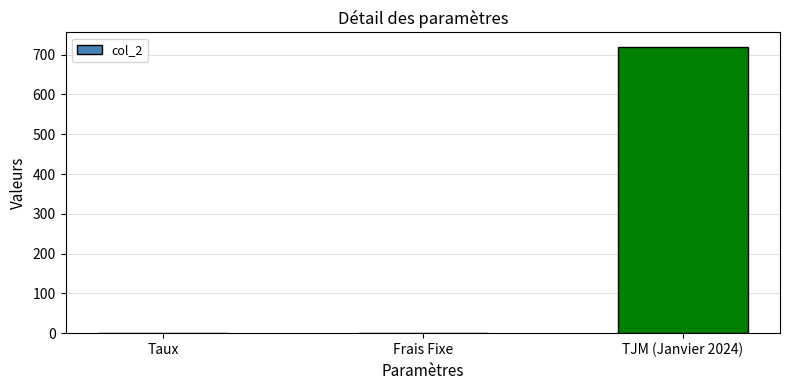

What is the sum of all values?

720.1